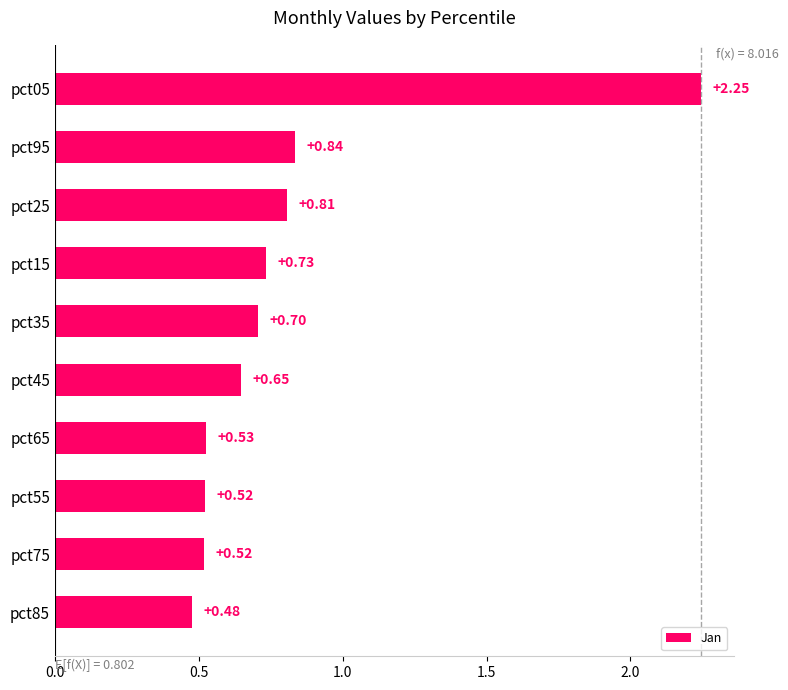

What is the sum of all values?

8.0